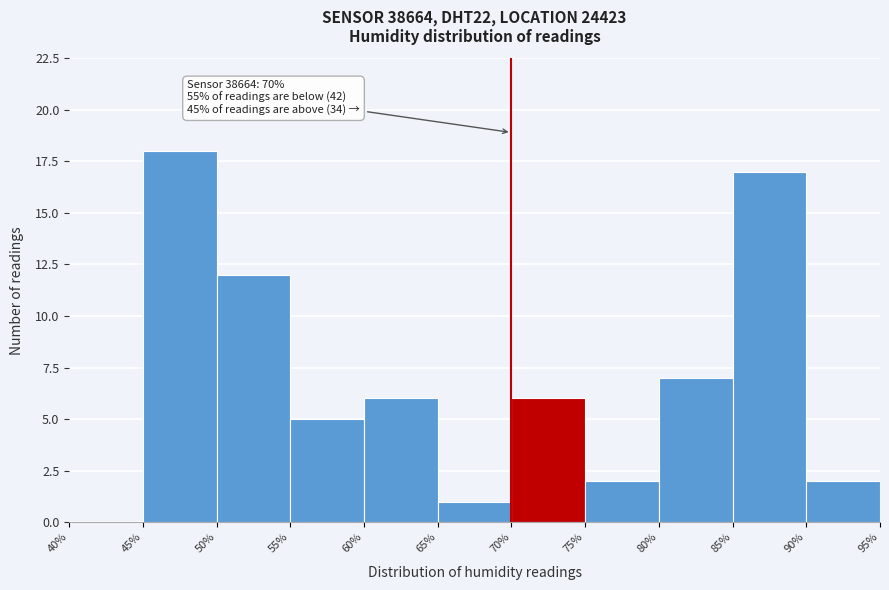

Which range on the x-axis has the tallest bar?

45% to 50%